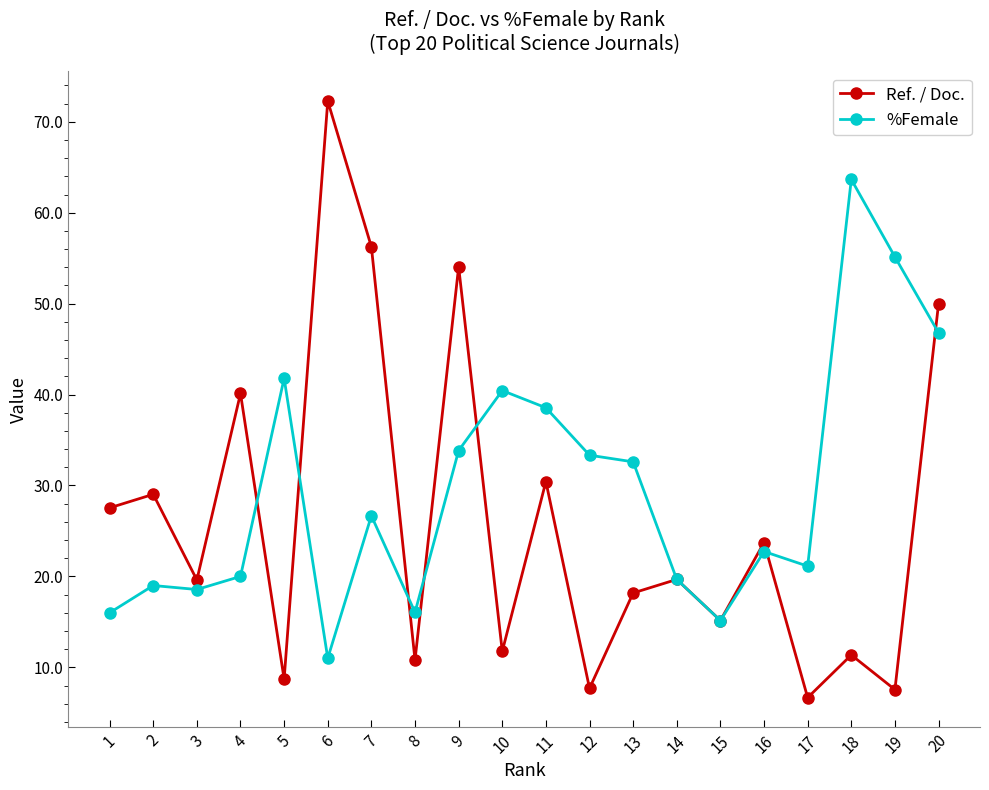

What is the difference between the highest and lowest values at 12?

25.6